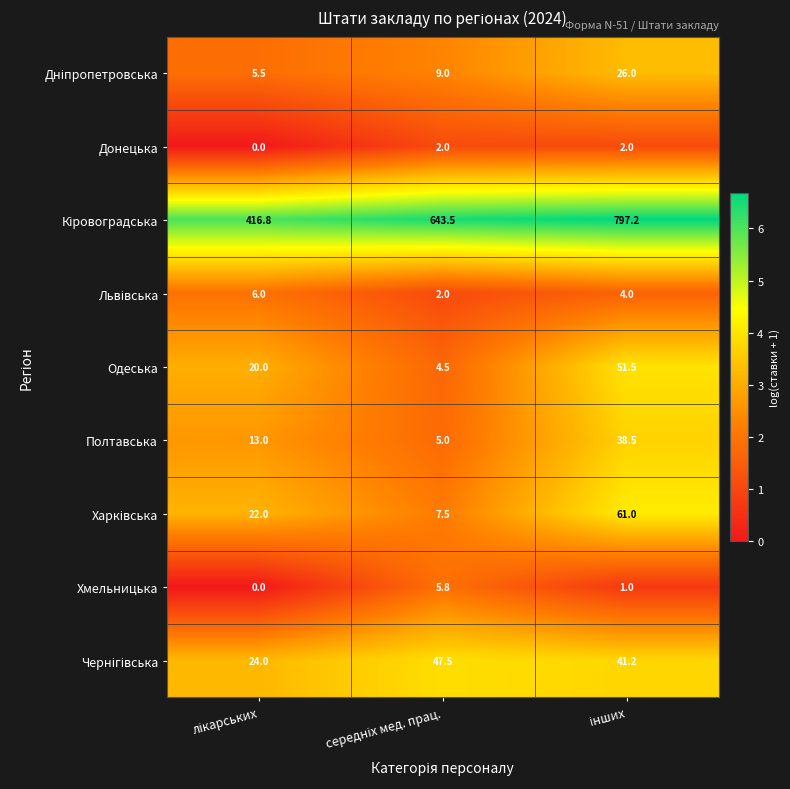

What is the difference between the maximum and minimum values in the Донецька series?

2.0